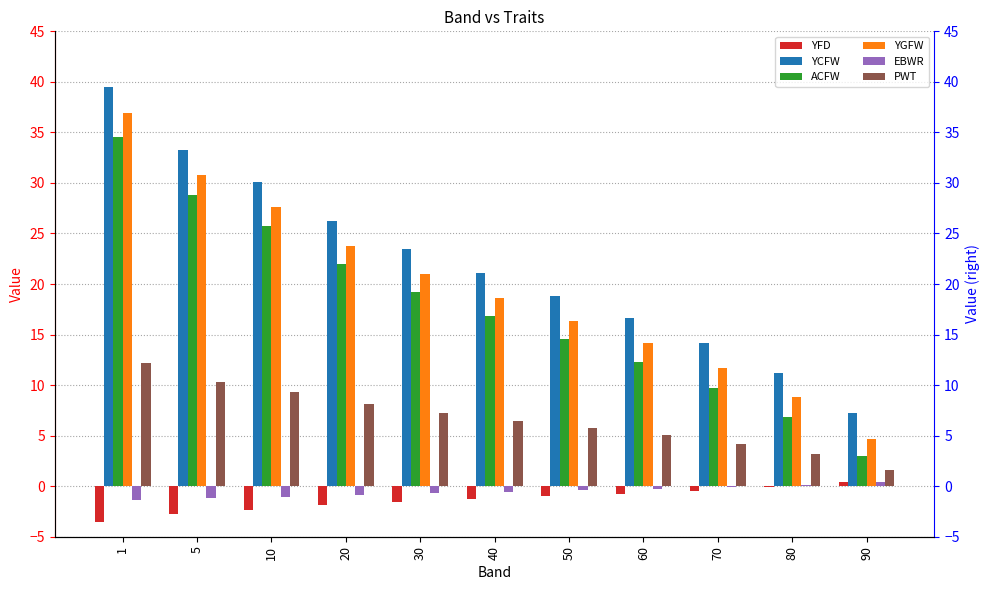

What is the total value across all series at 60?

47.0